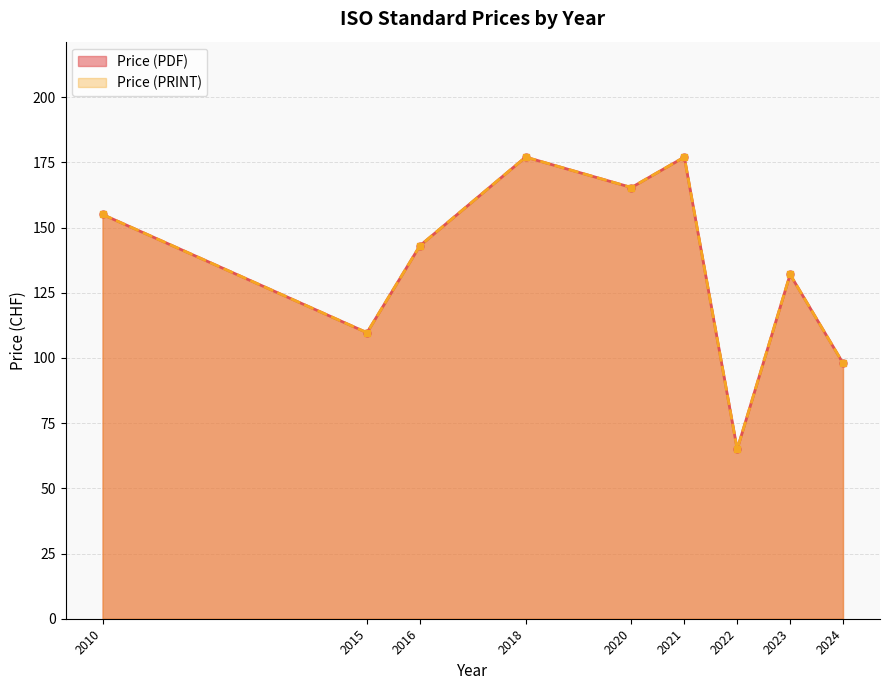

At which category does Price (PRINT) reach its first local valley?

2015